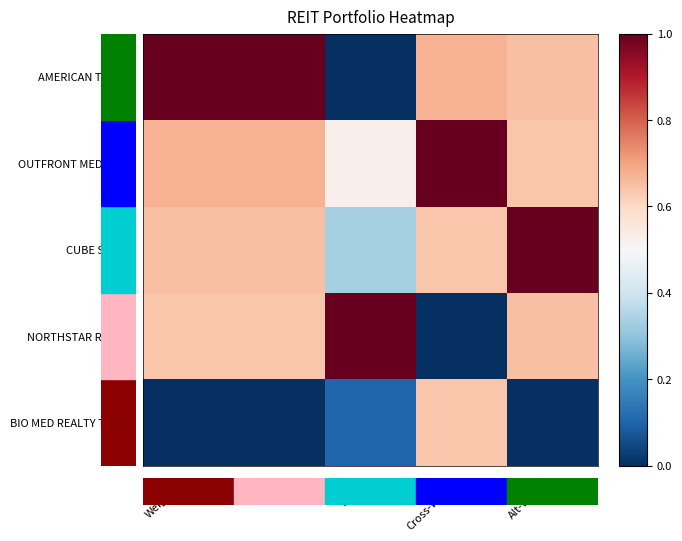

Reading left to right, extract all data points from this chart.

AMERICAN TOWER: Weighting=1.0	Value=1.0	Shares=0.0	Cross-Weight=0.7	Alt-Weight=0.7
OUTFRONT MEDIA INC: Weighting=0.7	Value=0.7	Shares=0.5	Cross-Weight=1.0	Alt-Weight=0.6
CUBE SMART: Weighting=0.7	Value=0.7	Shares=0.3	Cross-Weight=0.6	Alt-Weight=1.0
NORTHSTAR REALTY: Weighting=0.6	Value=0.6	Shares=1.0	Cross-Weight=0.0	Alt-Weight=0.7
BIO MED REALTY TRUST: Weighting=0.0	Value=0.0	Shares=0.1	Cross-Weight=0.6	Alt-Weight=0.0